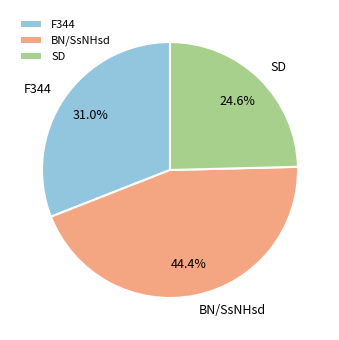

Is F344 the majority of the pie?

No